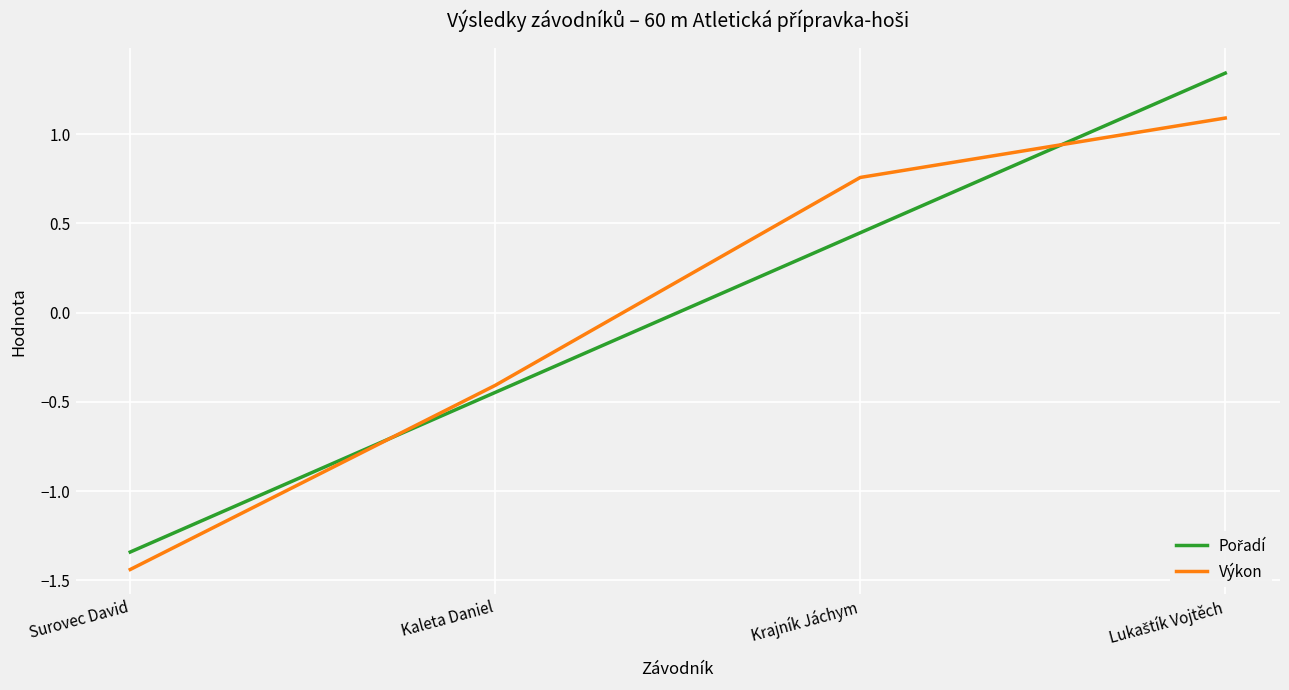

True or false: Výkon has more than 2 interior local peaks.

False